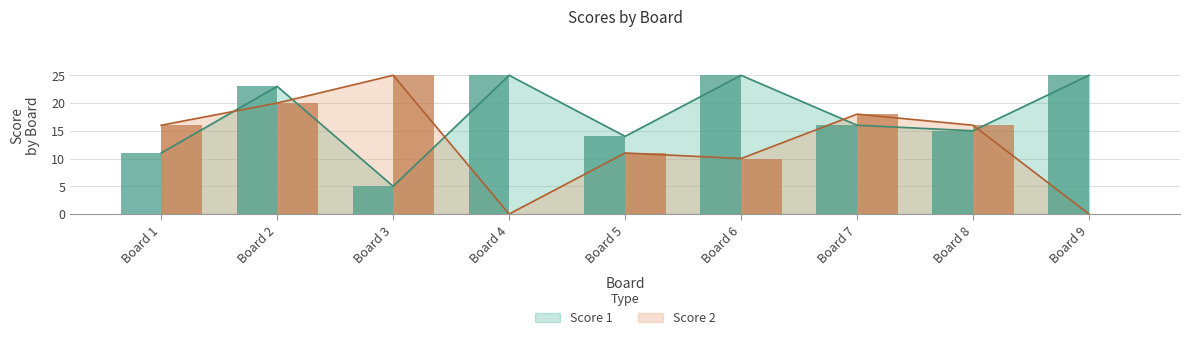

What is the value of the Score 2 bar at the 8th from the left?

16